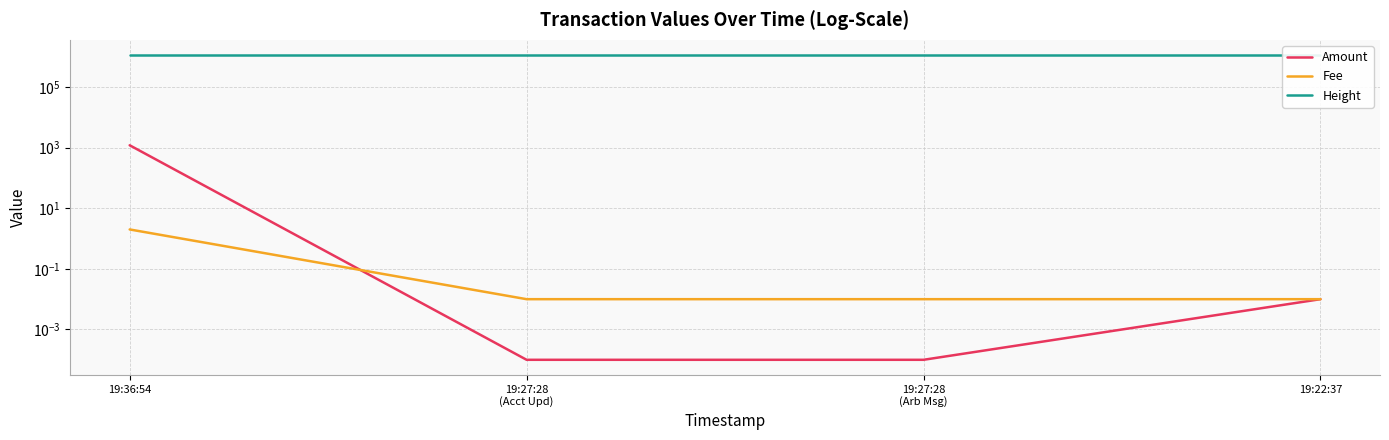

Reading left to right, extract all data points from this chart.

Amount: 19:36:54=1198.0	19:27:28
(Acct Upd)=0.0	19:27:28
(Arb Msg)=0.0	19:22:37=0.0
Fee: 19:36:54=2.0	19:27:28
(Acct Upd)=0.0	19:27:28
(Arb Msg)=0.0	19:22:37=0.0
Height: 19:36:54=1132816.0	19:27:28
(Acct Upd)=1132814.0	19:27:28
(Arb Msg)=1132814.0	19:22:37=1132813.0